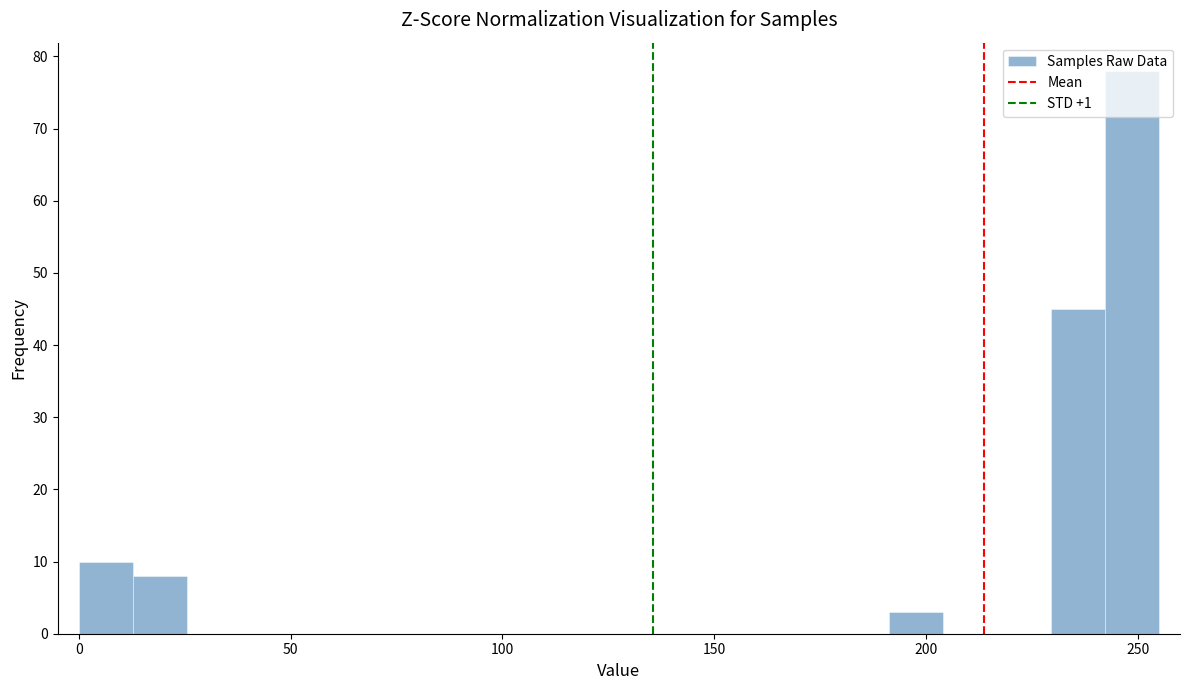

Read against the x-axis, roughly where is the centre of the tallest bar?

250